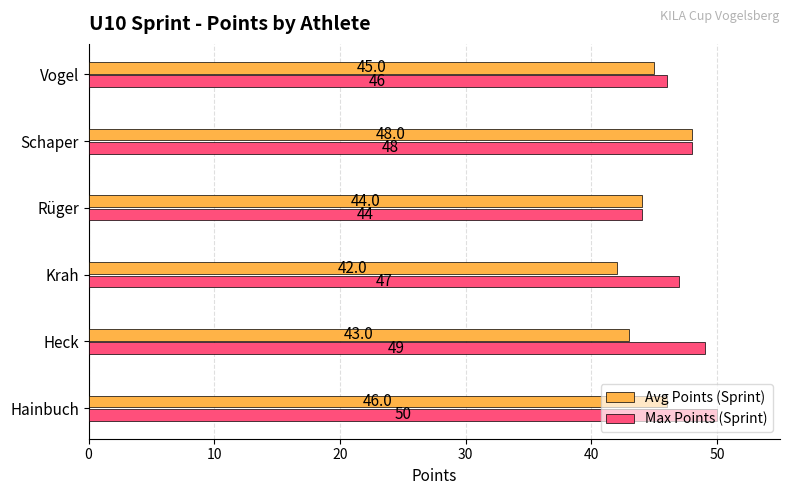

How many data points in Max Points (Sprint) are less than 48?

3